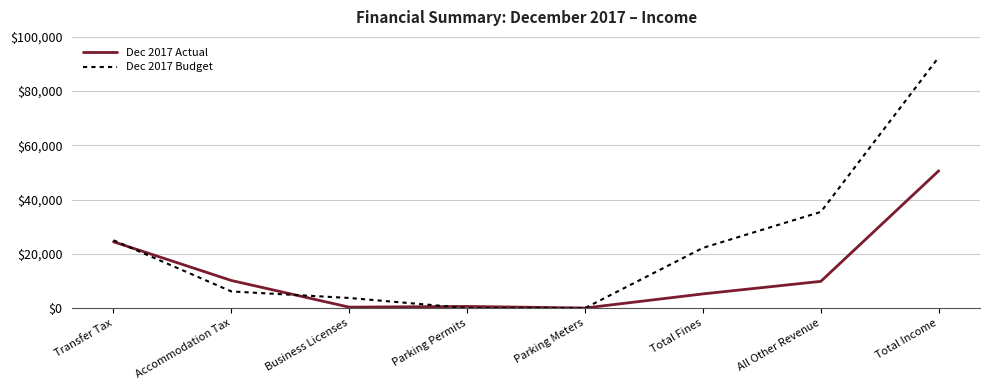

What is the maximum value for Dec 2017 Budget?

92500